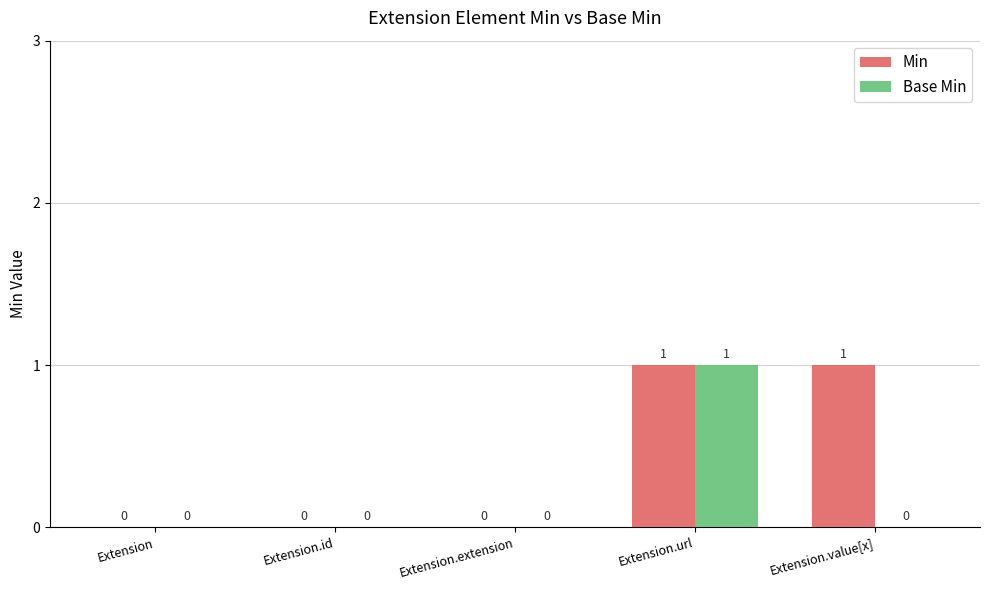

Reading left to right, list all the values displayed in this chart.

Min: 0	0	0	1	1
Base Min: 0	0	0	1	0